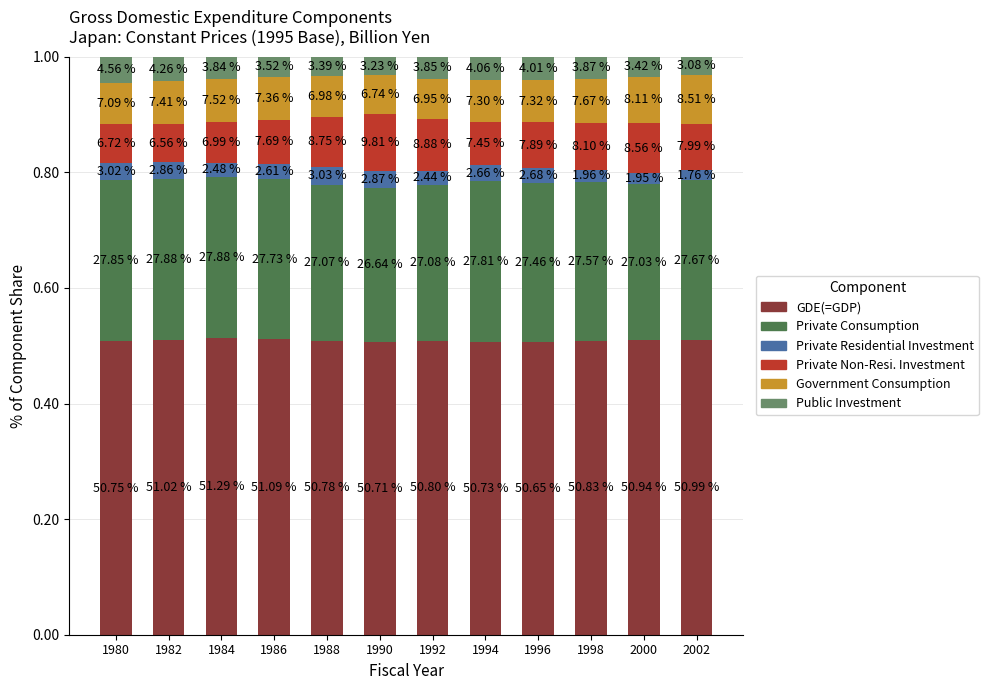

True or false: GDE(=GDP) has a value of 0.9 at 1986.

False